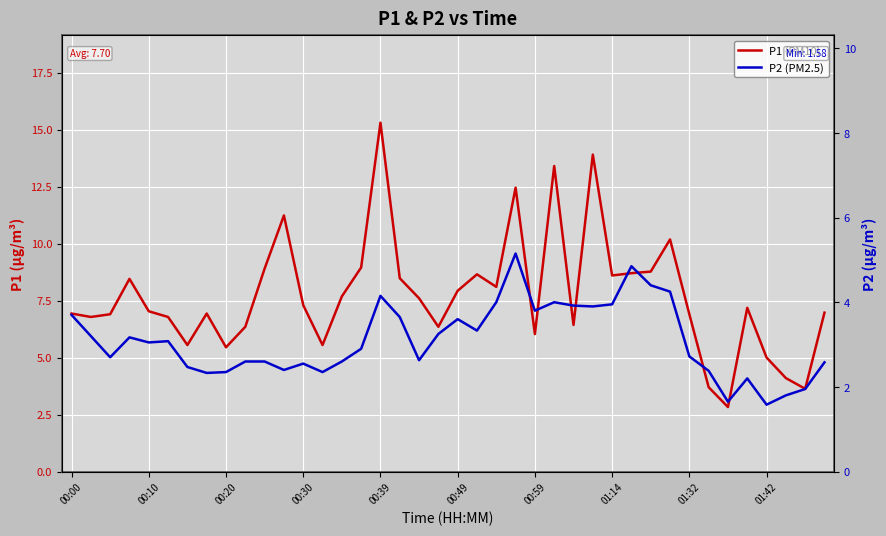

At which category does the chart reach its minimum across all series?

01:42